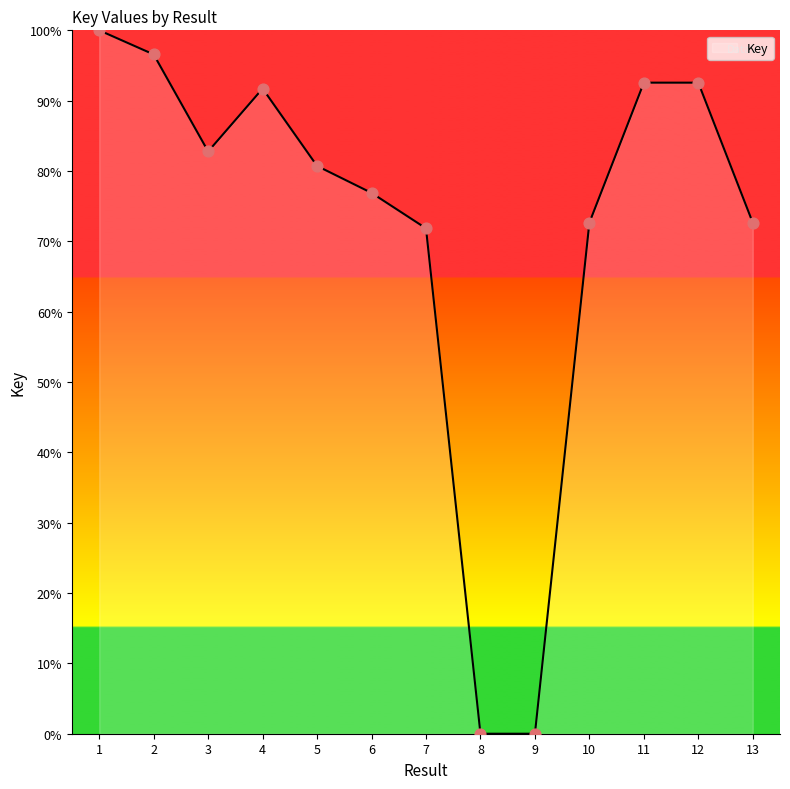

Approximately how many times larger is the value at 12 compared to 6?

1.2